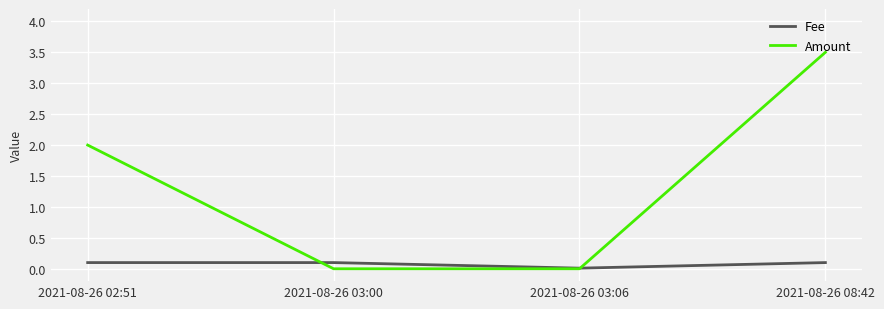

Between 2021-08-26 03:00 and 2021-08-26 08:42, which series saw the biggest shift?

Amount